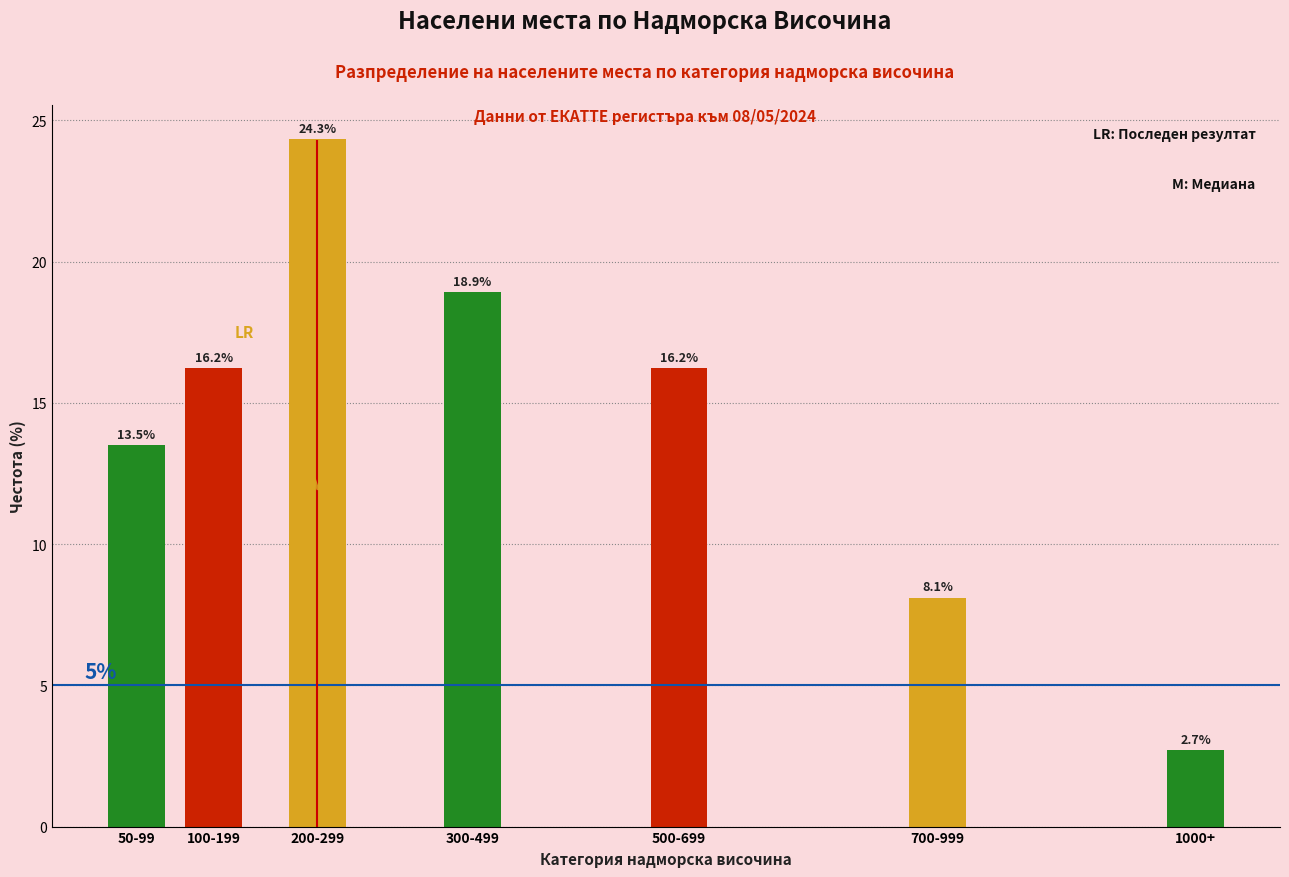

Reading left to right, extract all data points from this chart.

50-99=13.5	100-199=16.2	200-299=24.3	300-499=18.9	500-699=16.2	700-999=8.1	1000+=2.7